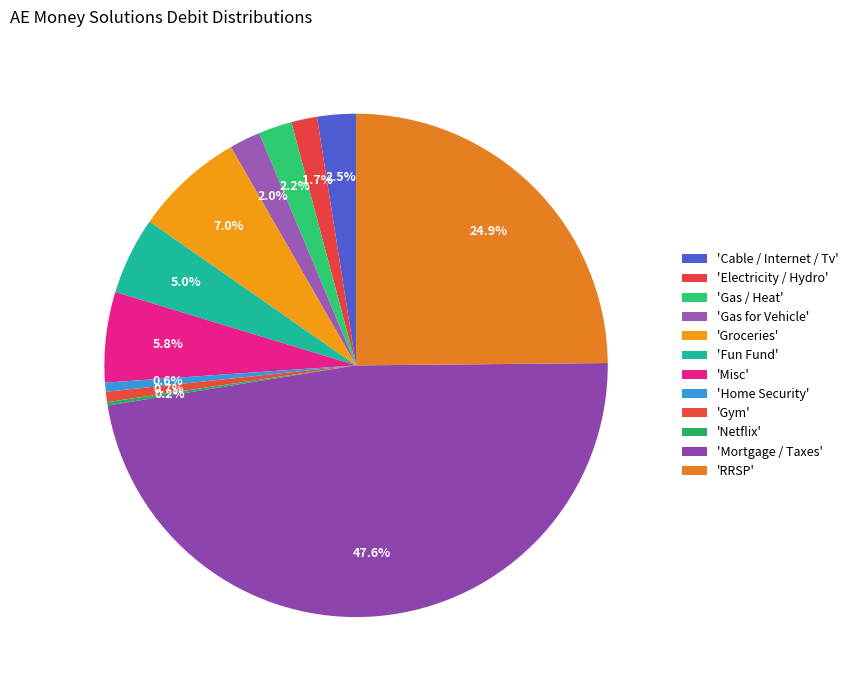

What is the largest slice in the pie chart?

Mortgage / Taxes